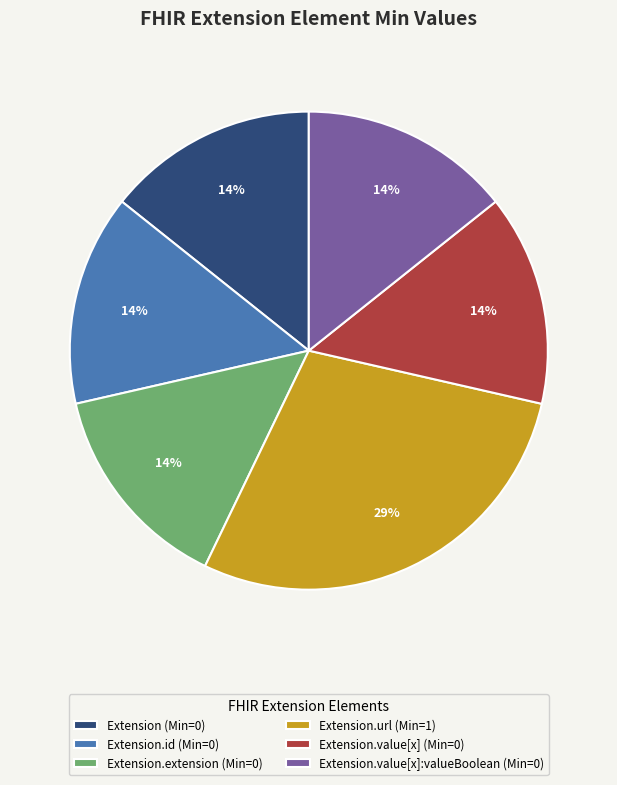

Count the number of slices in the pie.

6